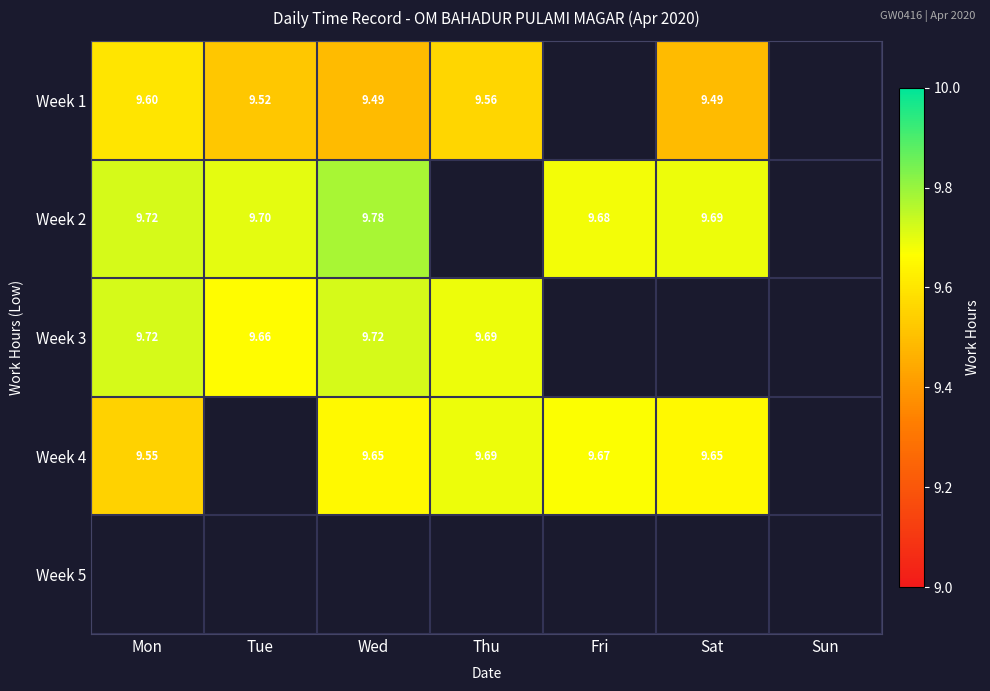

What is the lowest value of the Week 4 series?

9.6